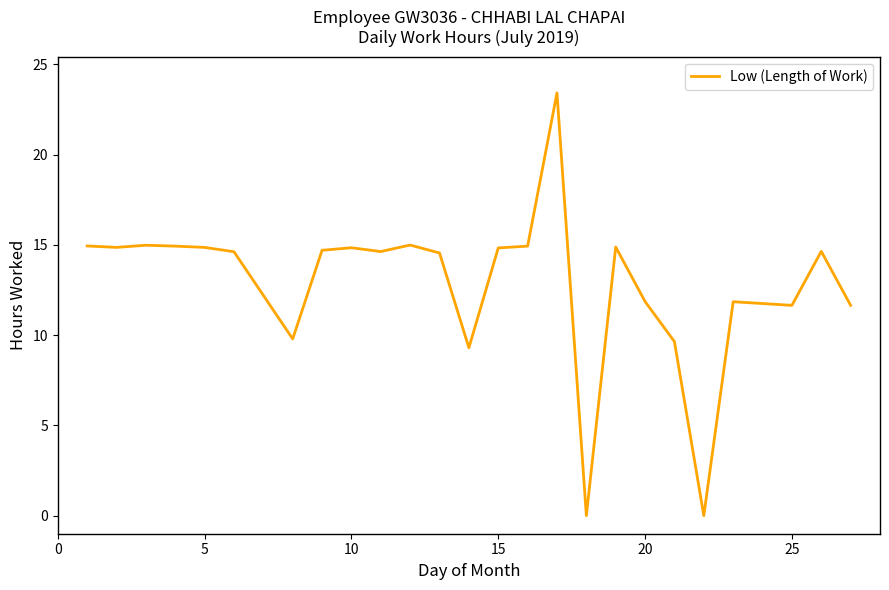

What is the maximum value shown in the chart?

23.4